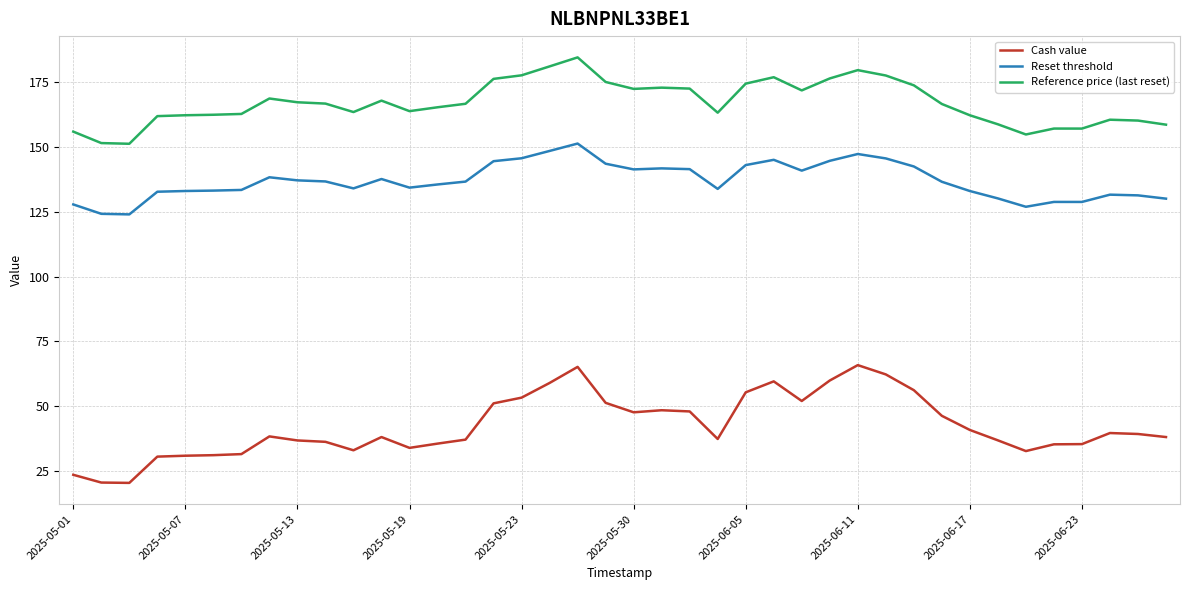

List the series in order of their peak value, highest first.

Reference price (last reset), Reset threshold, Cash value